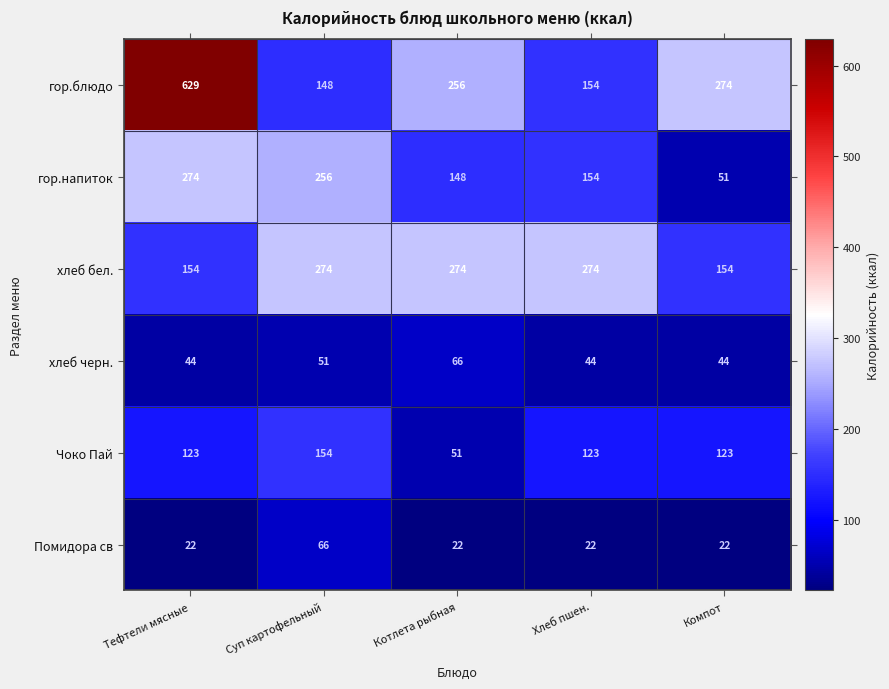

What is the total value across all series at Хлеб пшен.?

771